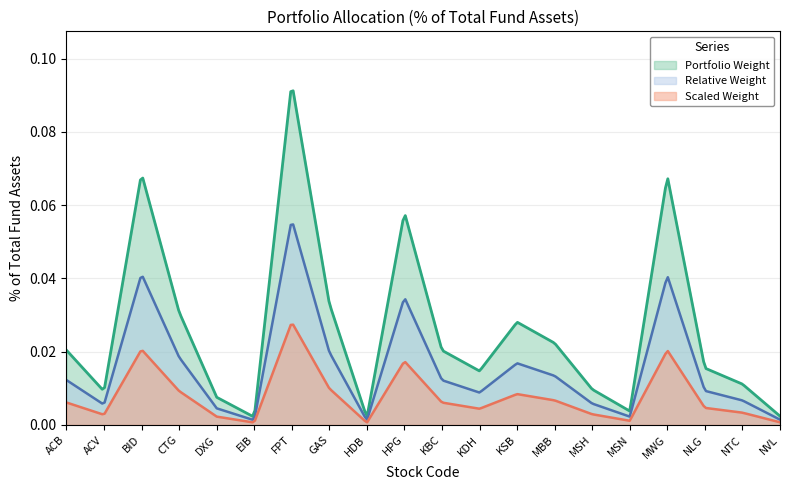

Reading left to right, list all the values displayed in this chart.

0.0	0.0	0.1	0.0	0.0	0.0	0.1	0.0	0.0	0.1	0.0	0.0	0.0	0.0	0.0	0.0	0.1	0.0	0.0	0.0